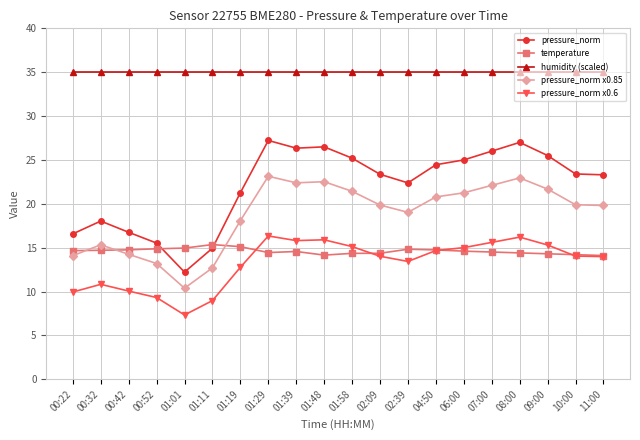

What is the spread (max minus min) of values at 01:11?

26.0